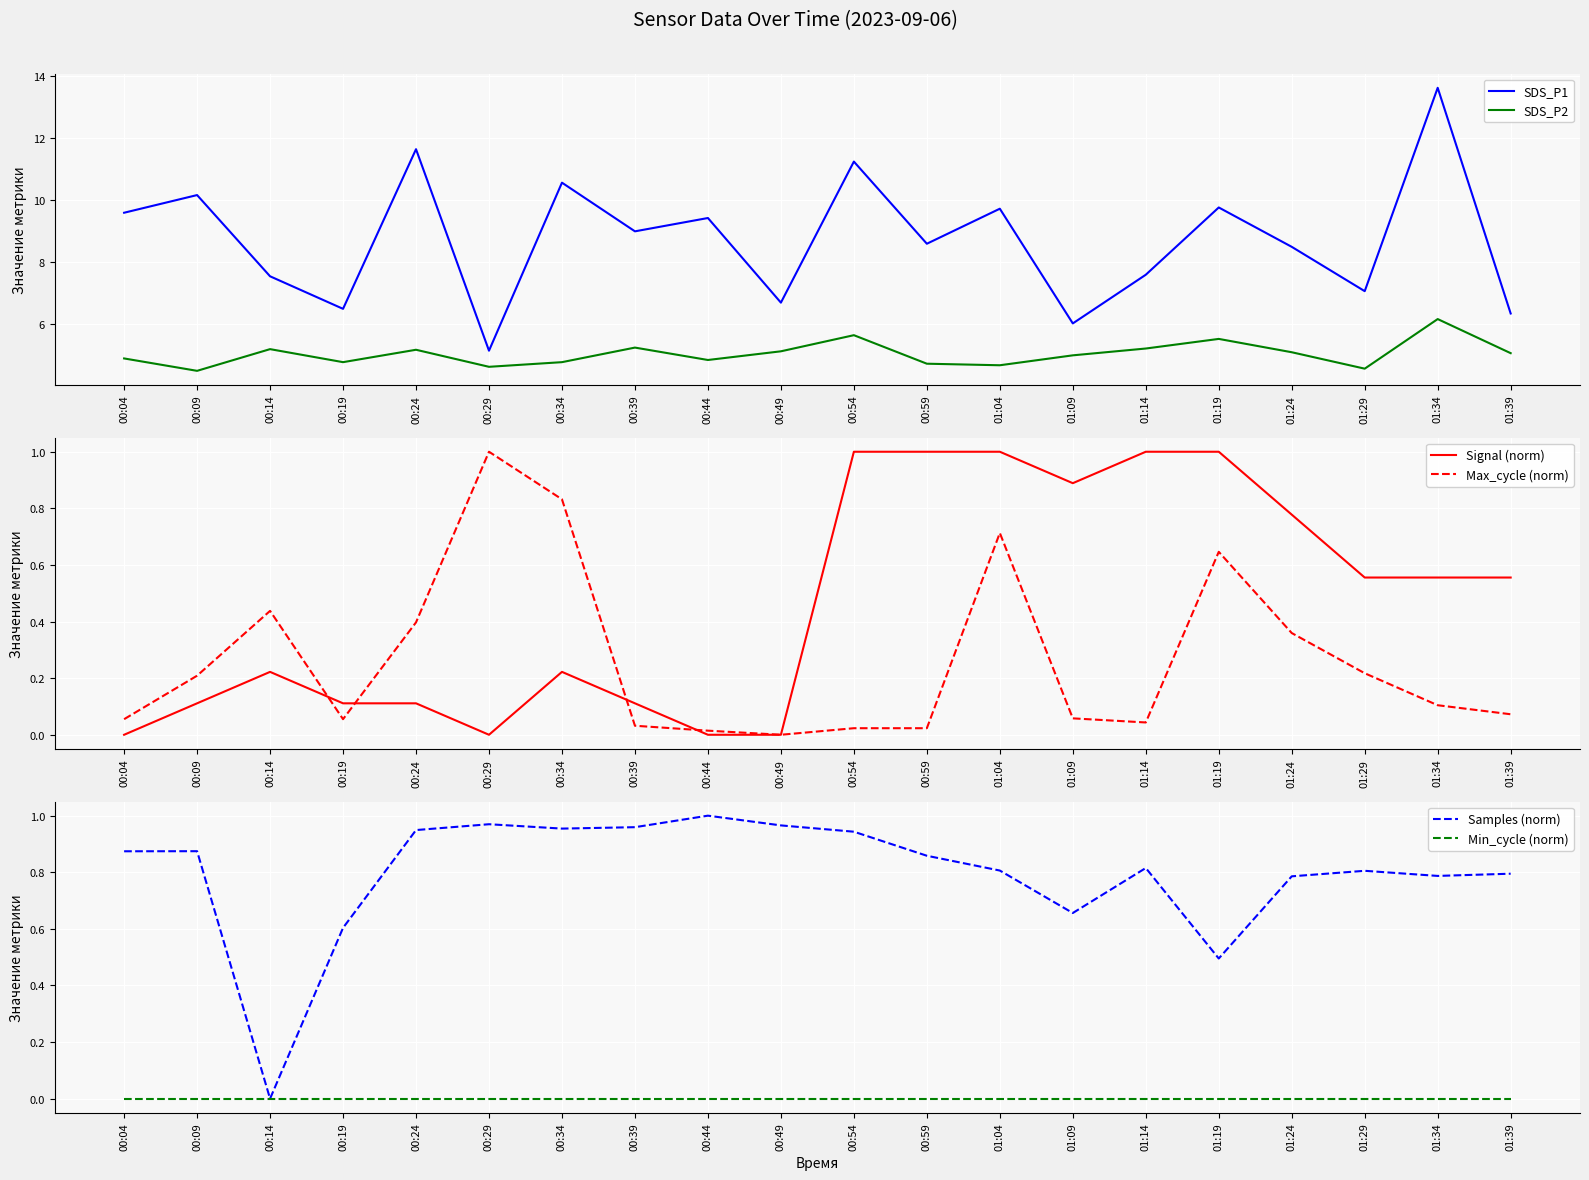

Reading right to left, extract all data points from this chart.

SDS_P1: 6.3	13.6	7.1	8.5	9.8	7.6	6.0	9.7	8.6	11.2	6.7	9.4	9.0	10.6	5.2	11.7	6.5	7.5	10.2	9.6
SDS_P2: 5.1	6.2	4.6	5.1	5.5	5.2	5.0	4.7	4.7	5.7	5.1	4.8	5.2	4.8	4.6	5.2	4.8	5.2	4.5	4.9
Signal (norm): 0.6	0.6	0.6	0.8	1.0	1.0	0.9	1.0	1.0	1.0	0.0	0.0	0.1	0.2	0.0	0.1	0.1	0.2	0.1	0.0
Max_cycle (norm): 0.1	0.1	0.2	0.4	0.6	0.0	0.1	0.7	0.0	0.0	0.0	0.0	0.0	0.8	1.0	0.4	0.1	0.4	0.2	0.1
Samples (norm): 0.8	0.8	0.8	0.8	0.5	0.8	0.7	0.8	0.9	0.9	1.0	1.0	1.0	1.0	1.0	0.9	0.6	0.0	0.9	0.9
Min_cycle (norm): 0.0	0.0	0.0	0.0	0.0	0.0	0.0	0.0	0.0	0.0	0.0	0.0	0.0	0.0	0.0	0.0	0.0	0.0	0.0	0.0